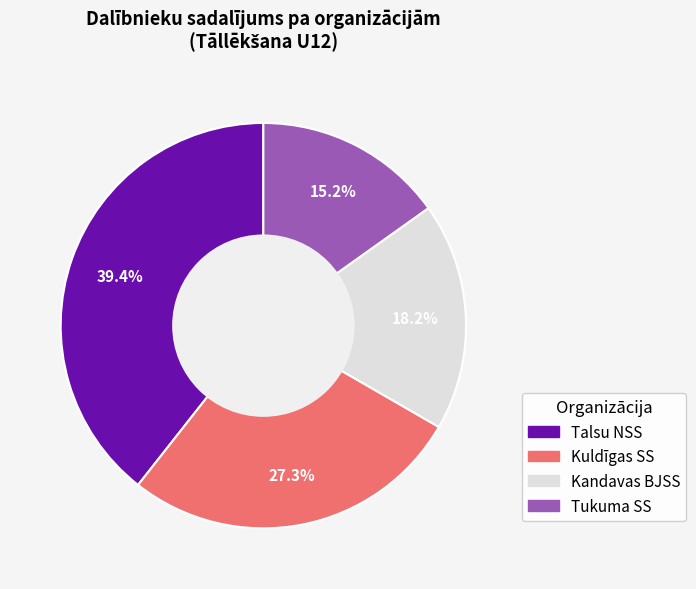

Is there any slice that represents more than half of the pie?

No